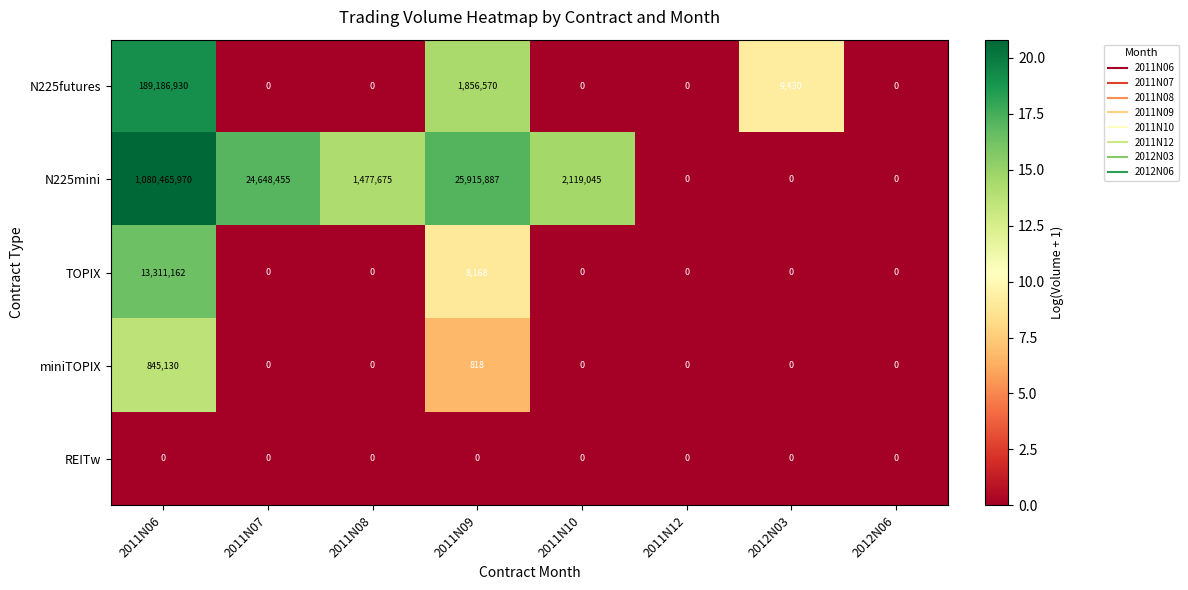

Which series changed the most between 2011N09 and 2011N12?

N225mini